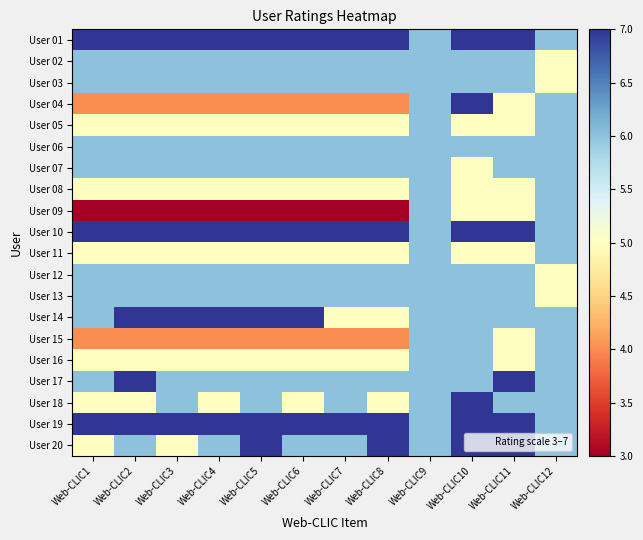

Which series has the largest total across all categories?

User 01